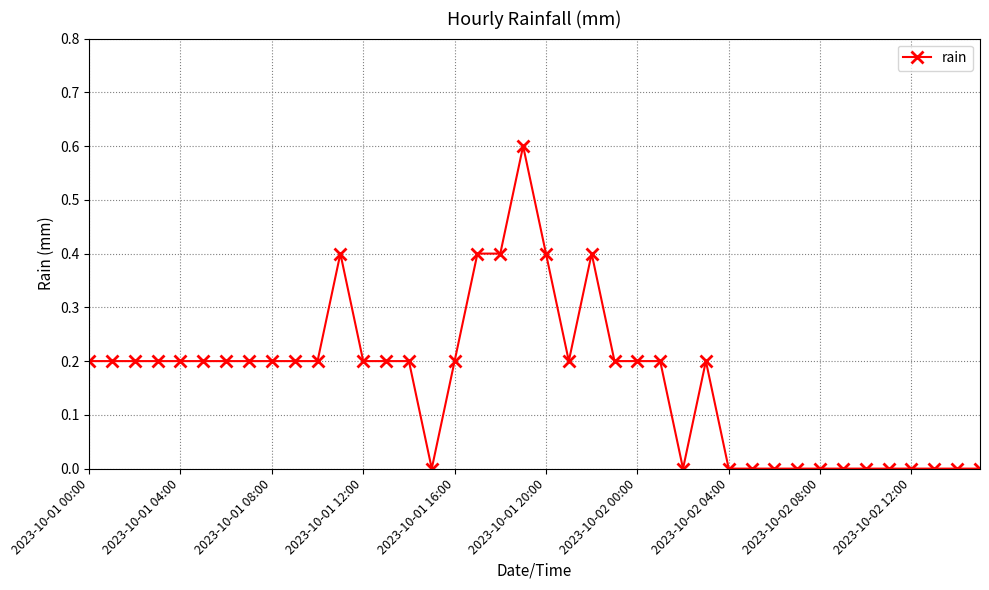

What is the value of the 8th point from the left?

0.2